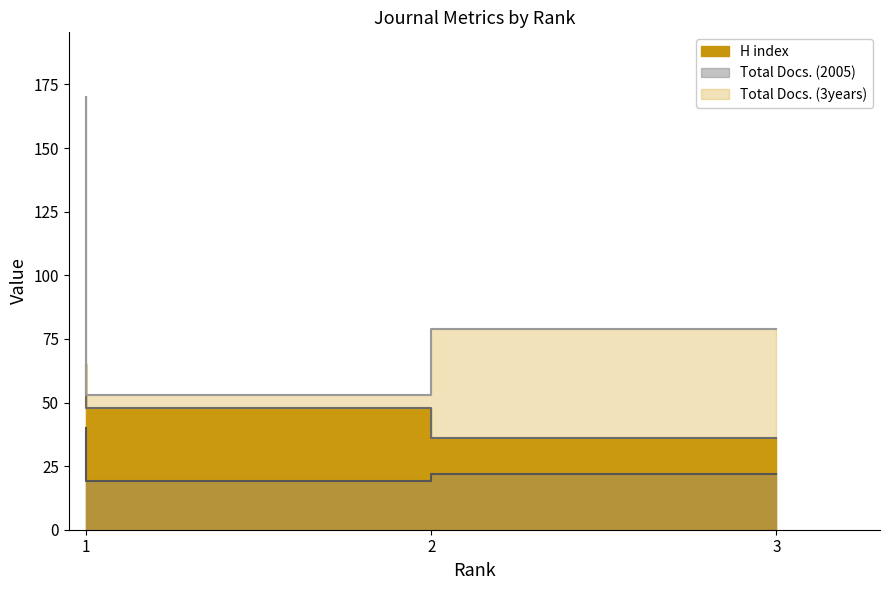

True or false: Total Docs. (2005) has a value of 22 at 3.

True